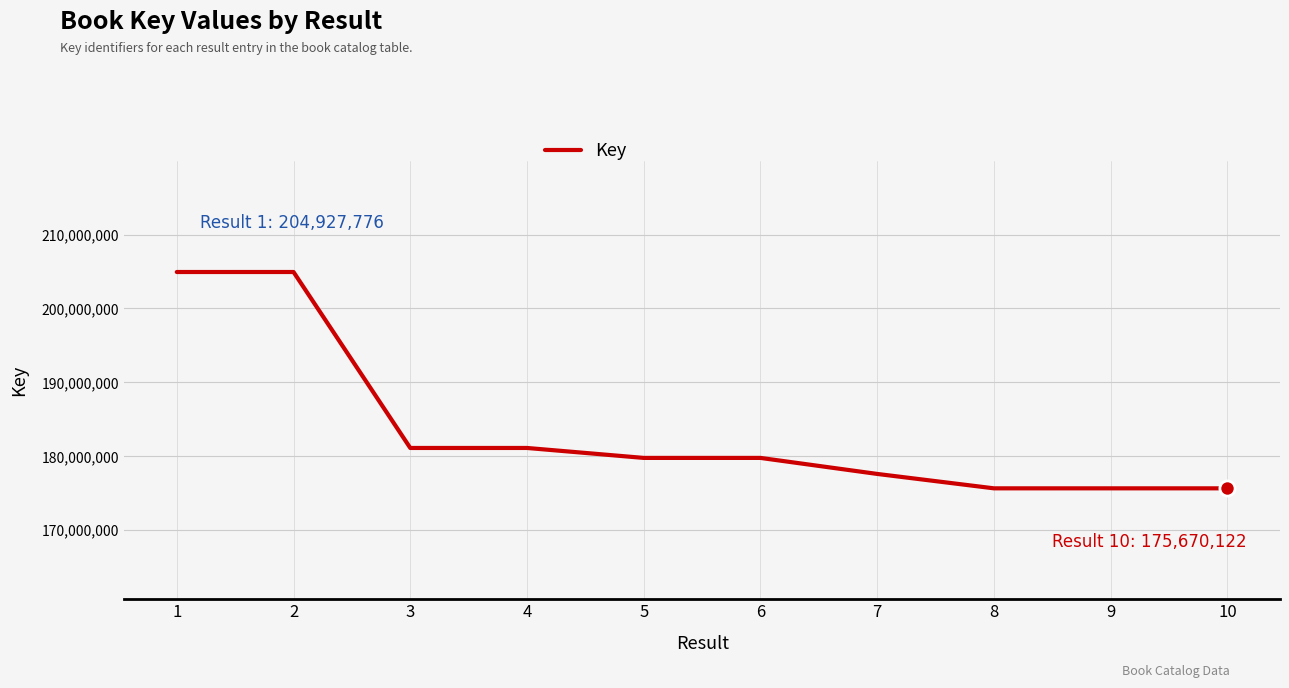

What is the change in value from 7 to 8?

-1948396